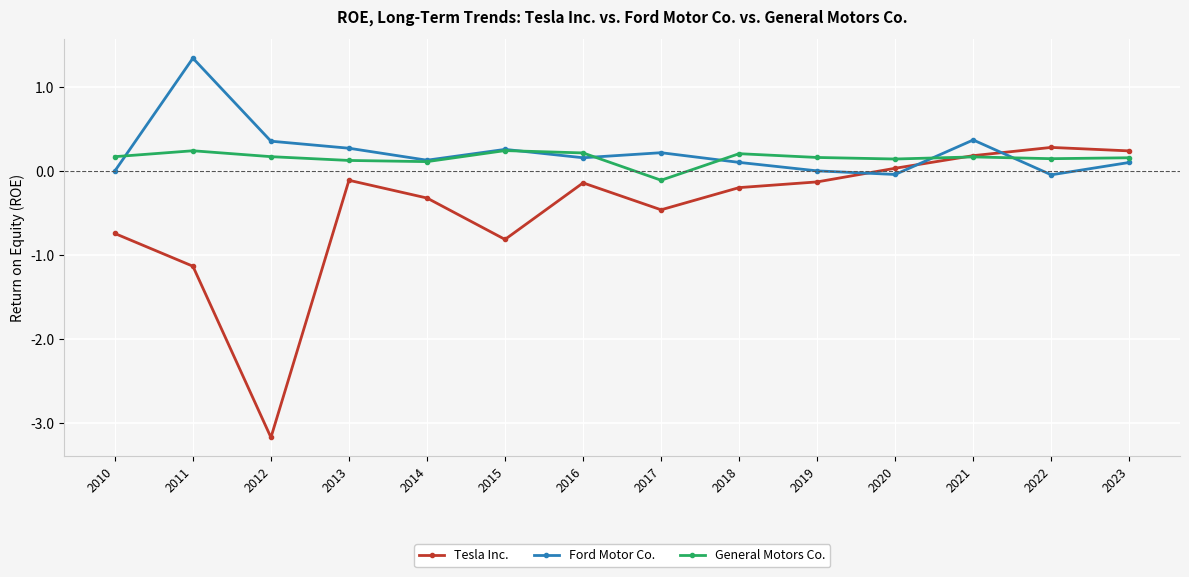

What are all the series names shown in the legend?

Tesla Inc., Ford Motor Co., General Motors Co.